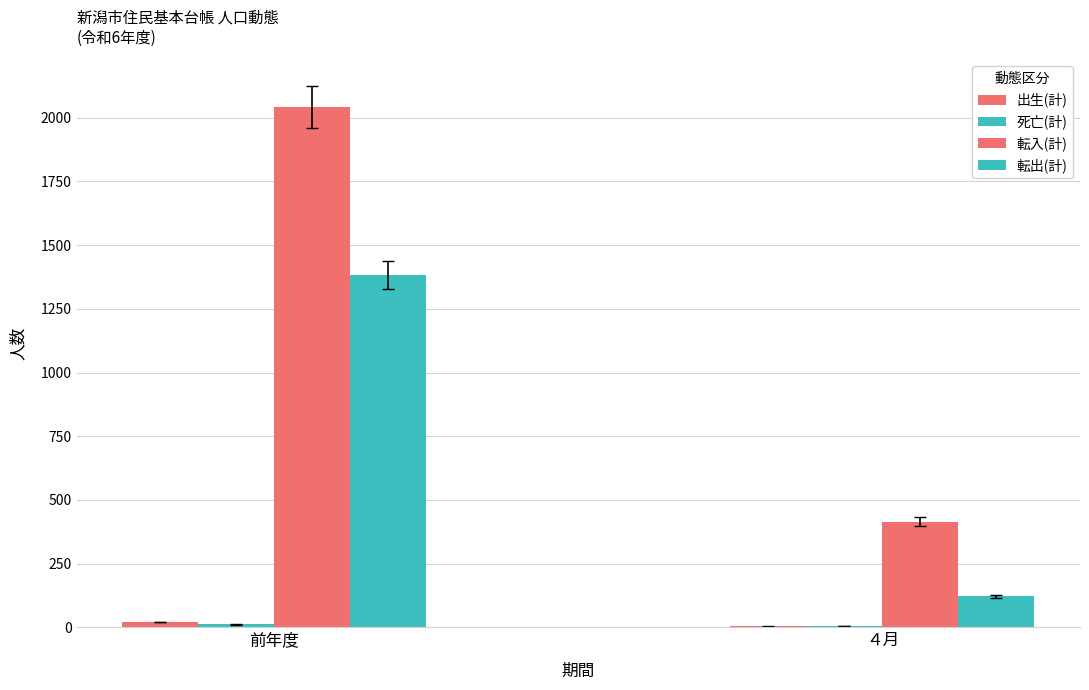

What is the difference between the maximum and minimum values in the 出生(計) series?

17